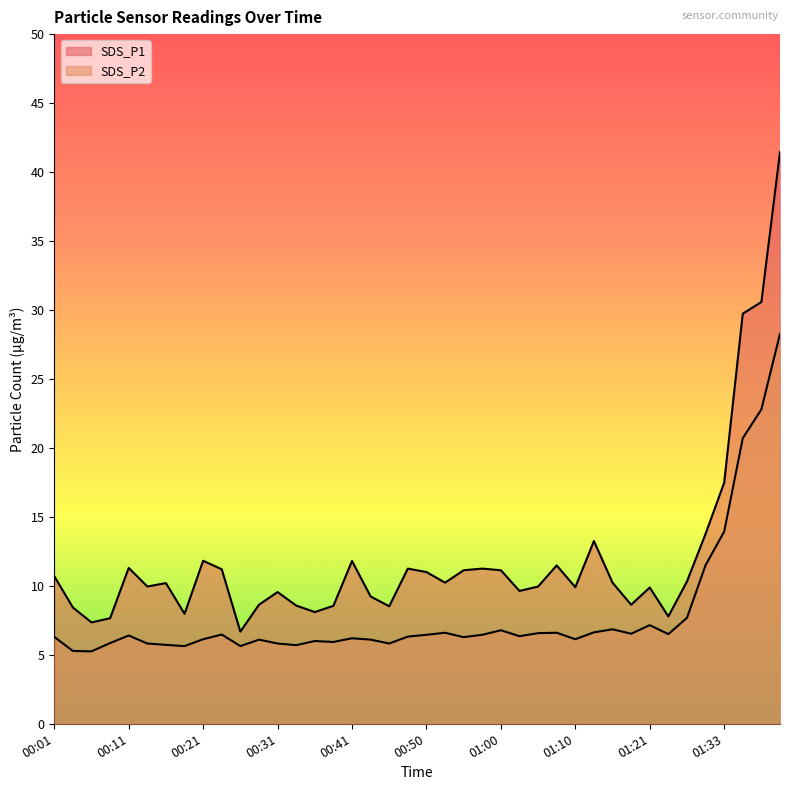

Reading left to right, extract all data points from this chart.

SDS_P1: 10.7	8.4	7.3	7.7	11.3	9.9	10.2	8.0	11.8	11.2	6.7	8.6	9.6	8.6	8.1	8.6	11.8	9.2	8.5	11.2	11.0	10.2	11.1	11.2	11.1	9.6	9.9	11.5	9.9	13.2	10.2	8.6	9.9	7.8	10.3	13.8	17.5	29.7	30.6	41.5
SDS_P2: 6.3	5.3	5.2	5.8	6.4	5.8	5.7	5.6	6.1	6.5	5.6	6.1	5.8	5.7	6.0	5.9	6.2	6.1	5.8	6.3	6.5	6.6	6.3	6.5	6.8	6.3	6.6	6.6	6.1	6.6	6.8	6.5	7.2	6.5	7.7	11.5	13.9	20.7	22.8	28.3